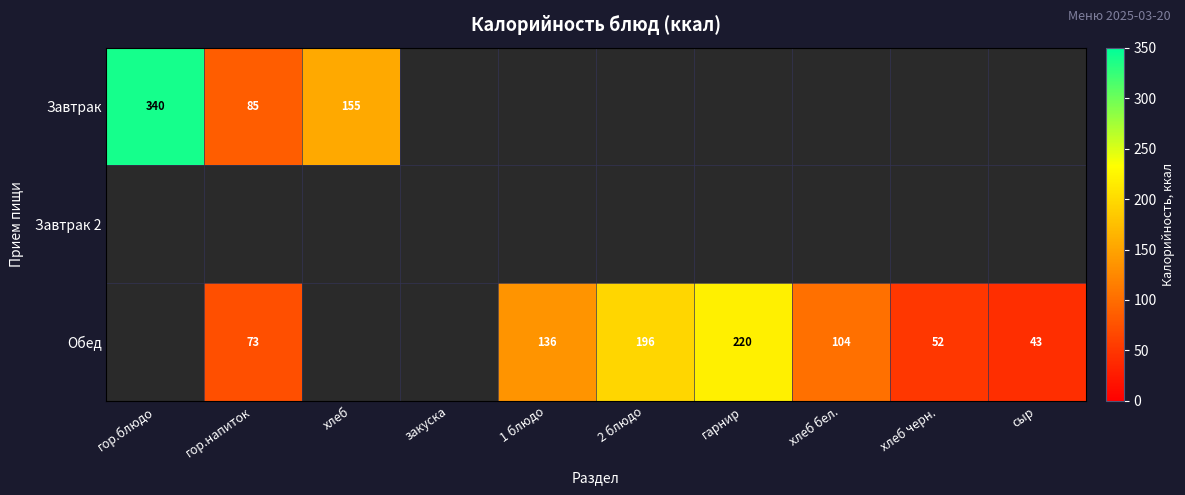

The Обед series shows 52 at хлеб черн.. True or false?

True